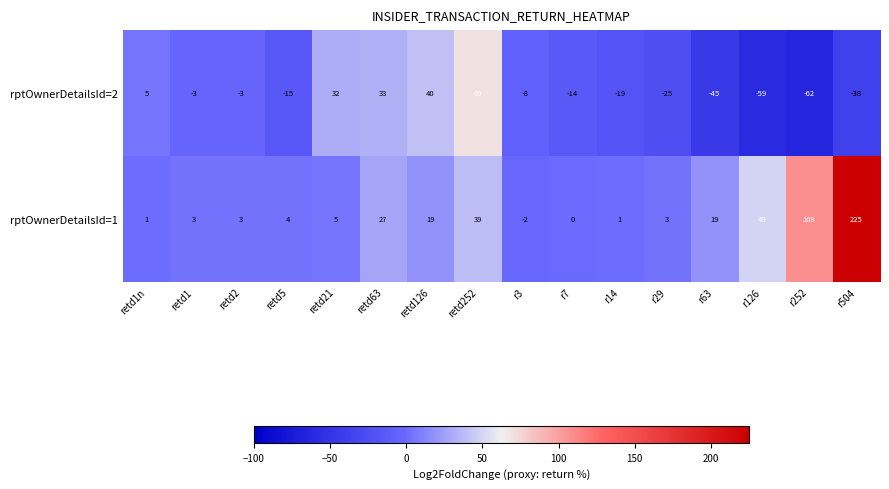

What is the lowest value of the rptOwnerDetailsId=2 series?

-62